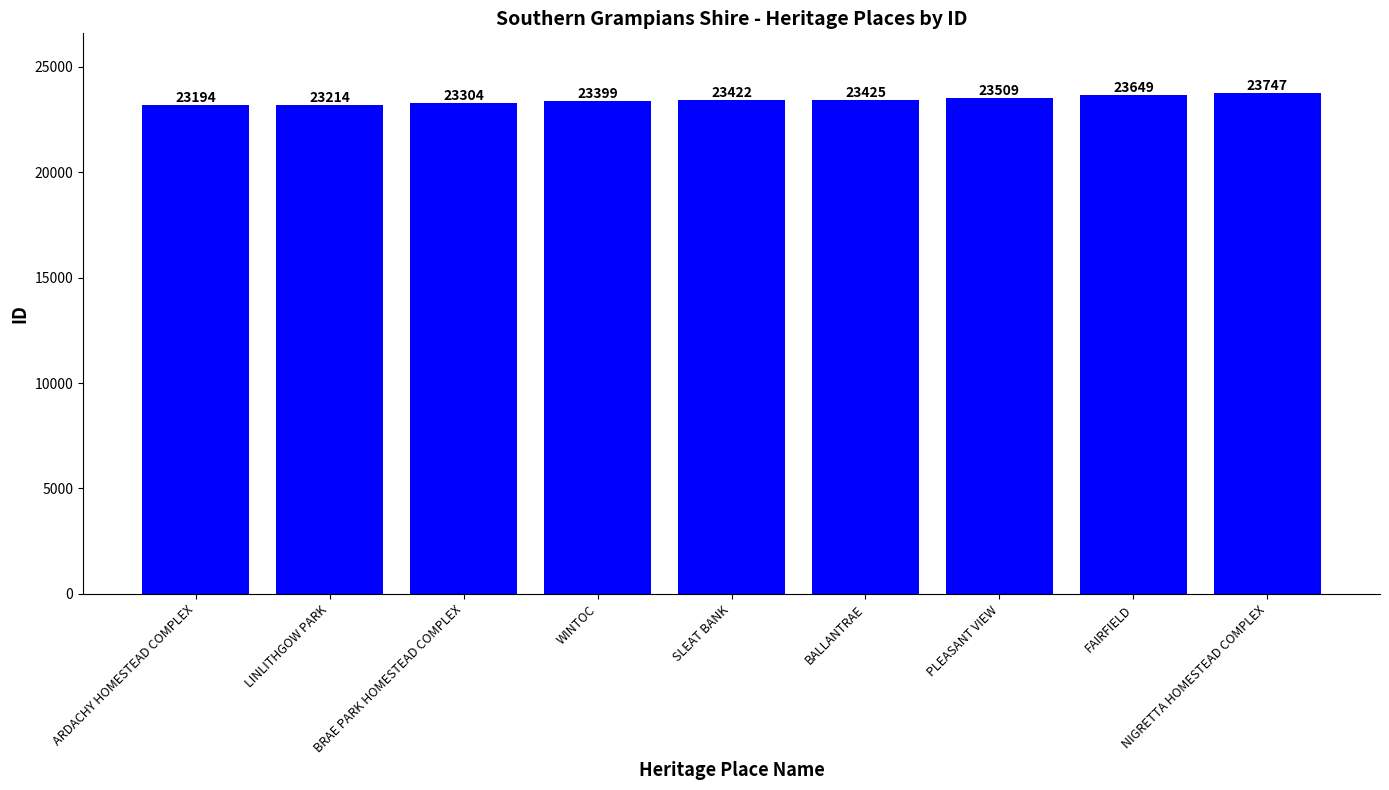

Is it true that the value at NIGRETTA HOMESTEAD COMPLEX is 23747?

True